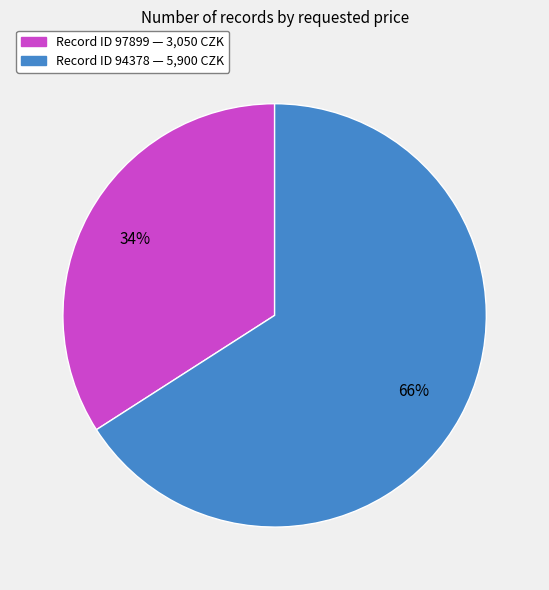

To the nearest percent, what is the average slice percentage?

50%